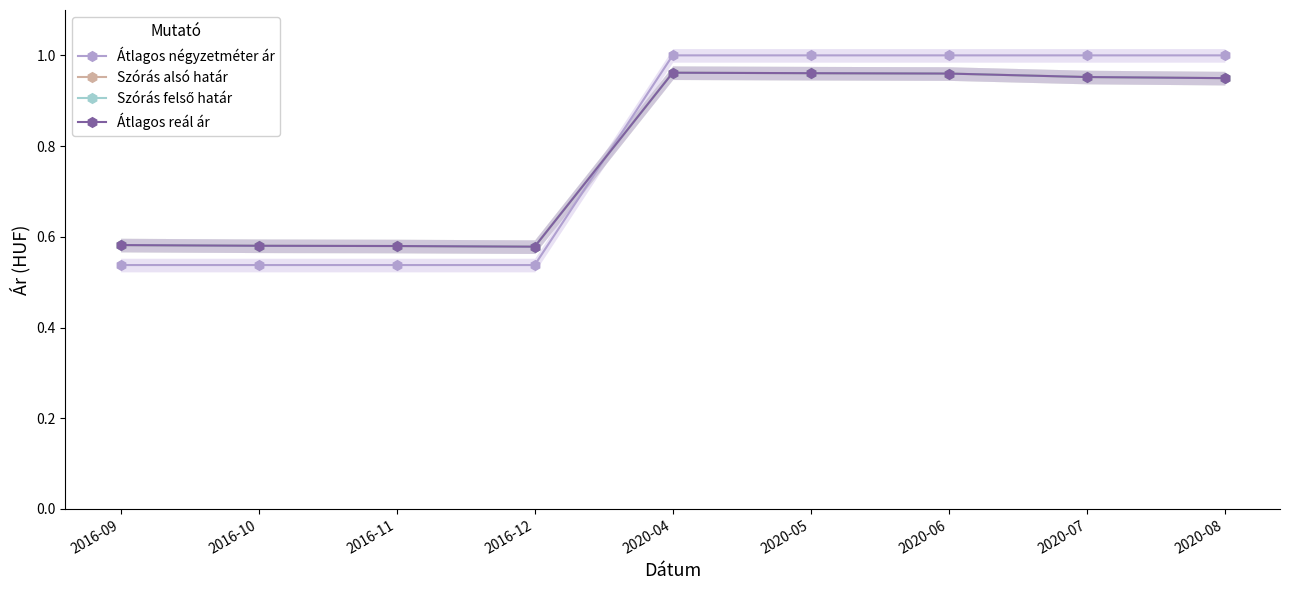

Between 2020-07 and 2020-08, which series saw the biggest shift?

Szórás alsó határ